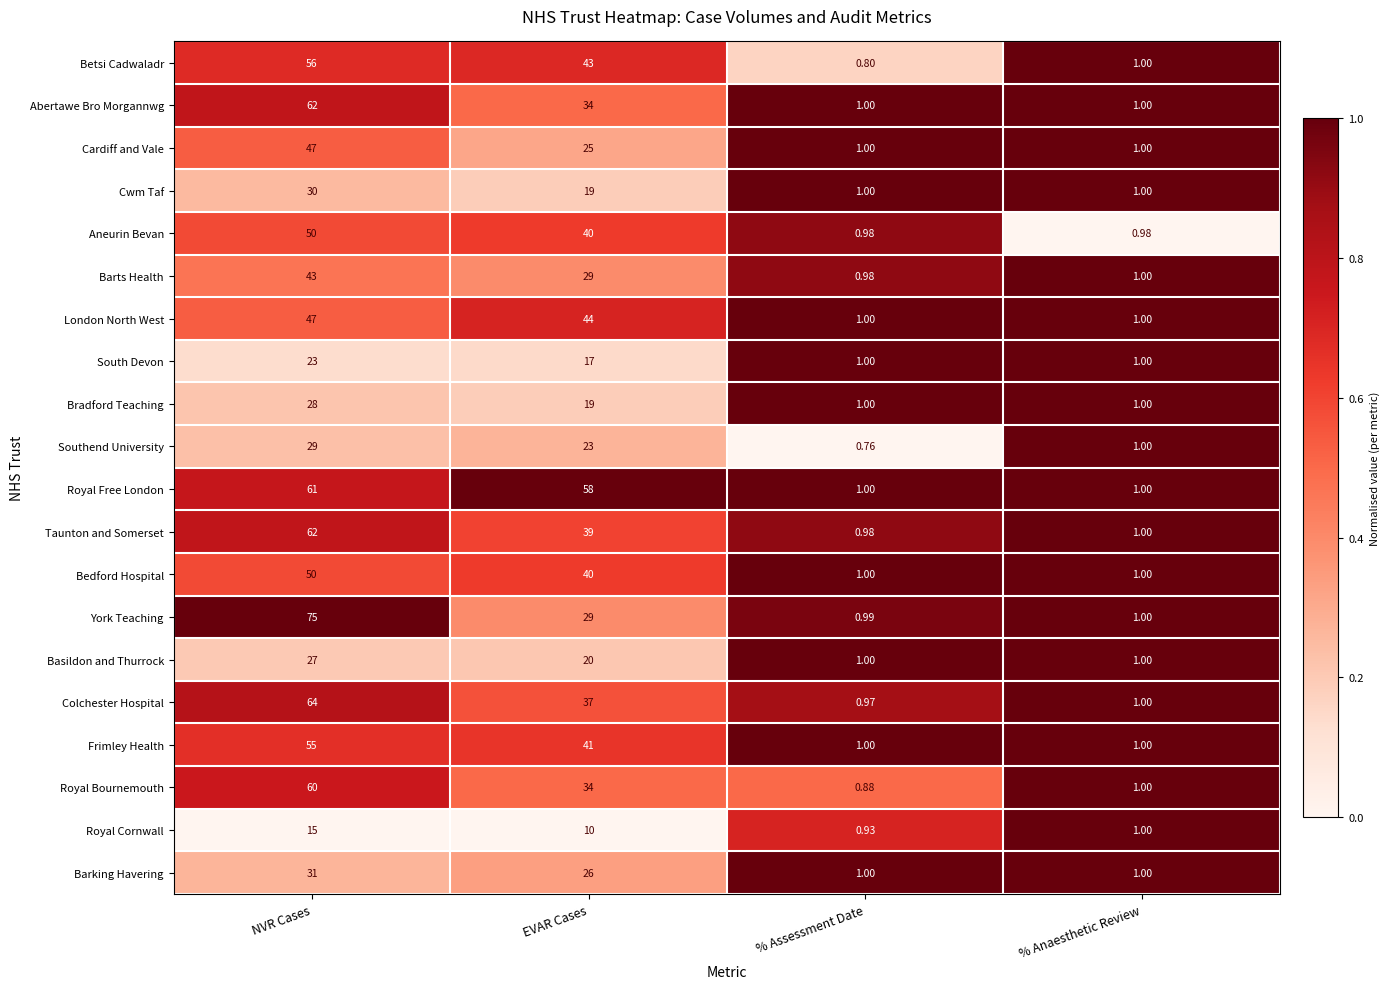

Where is Aneurin Bevan nearest to the value 25?

EVAR Cases